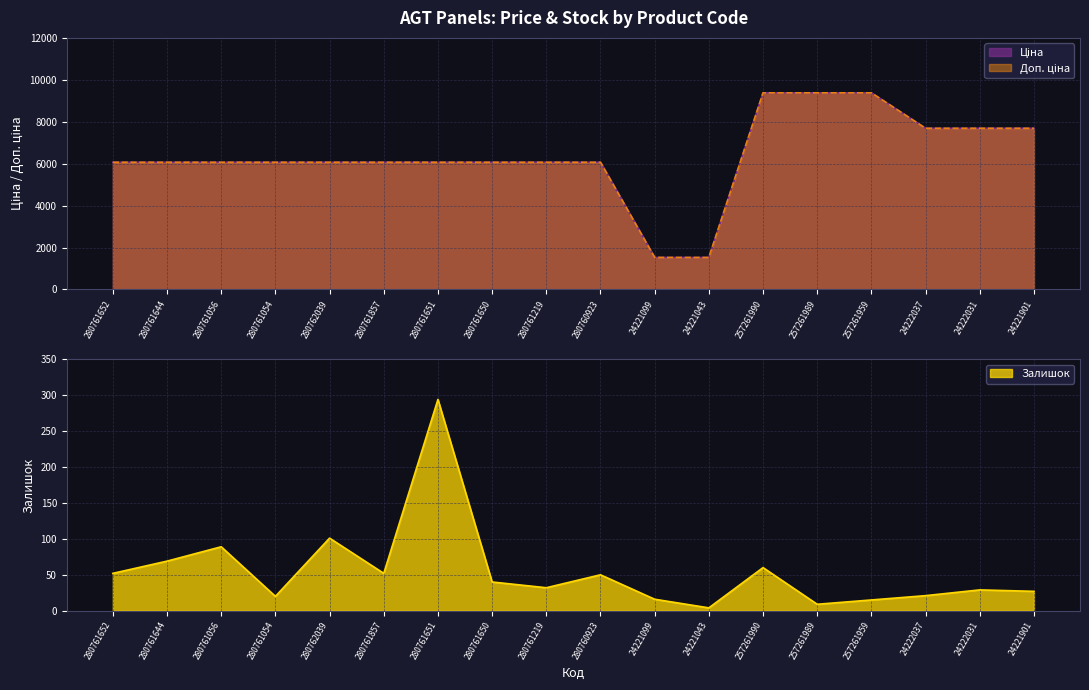

In Залишок, how many points are higher than both neighbors (excluding endpoints)?

6